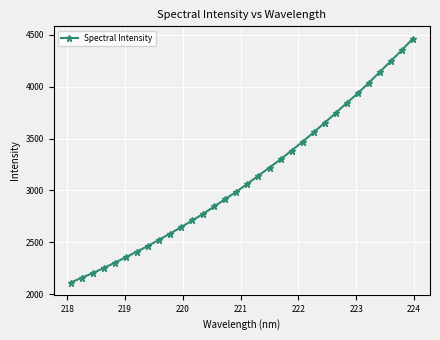

What is the sum of all values?

99802.2